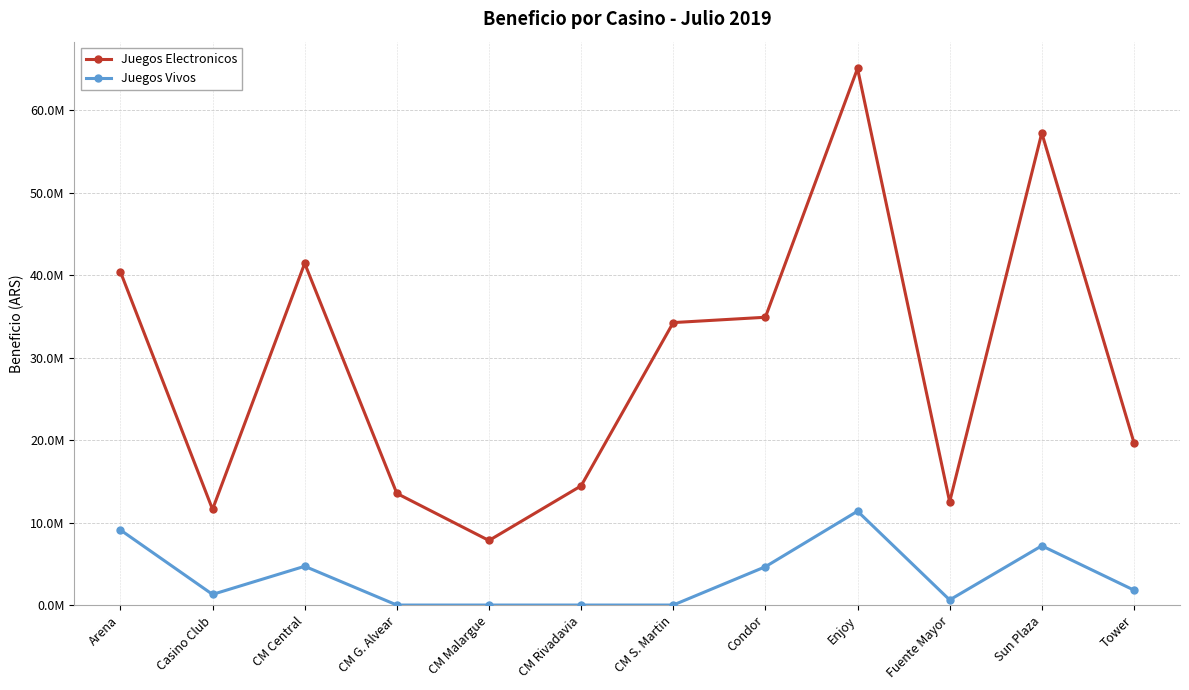

What position from the left is Arena?

1